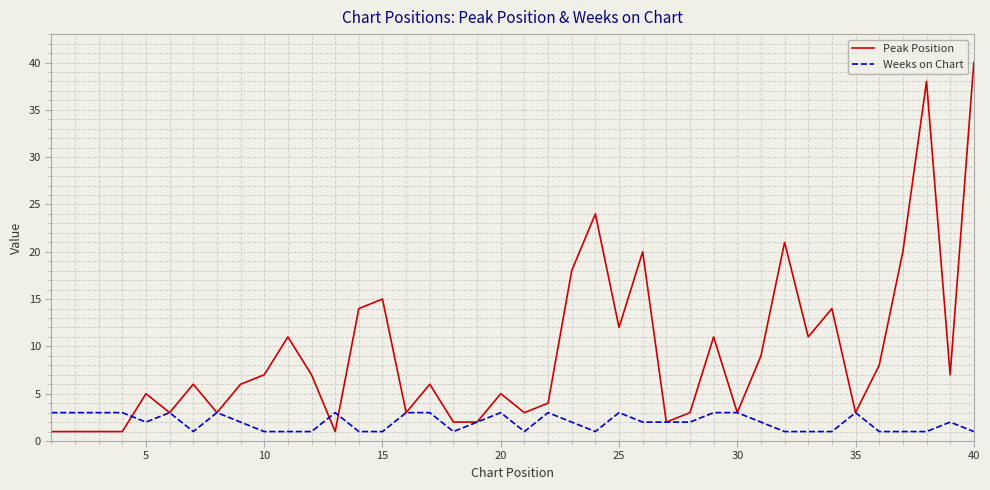

Which series has the widest spread of values?

Peak Position